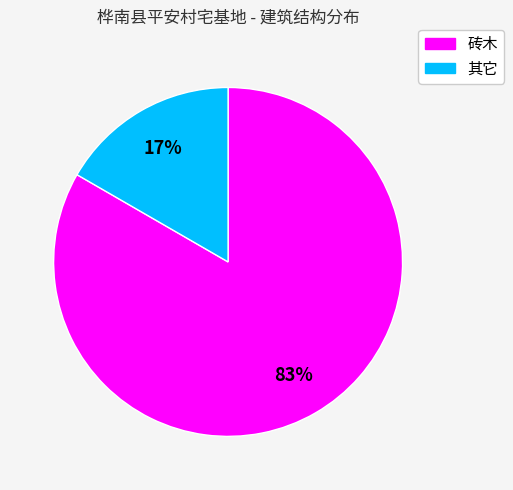

Combined, do 砖木 and 其它 account for over 50%?

Yes